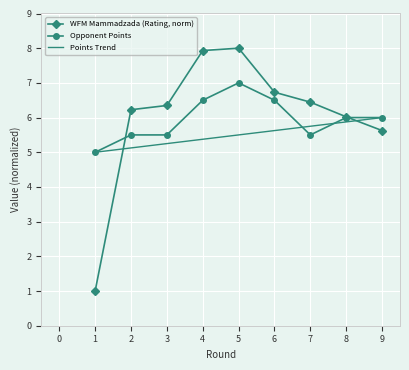

What is the minimum value for WFM Mammadzada (Rating, norm)?

1.0